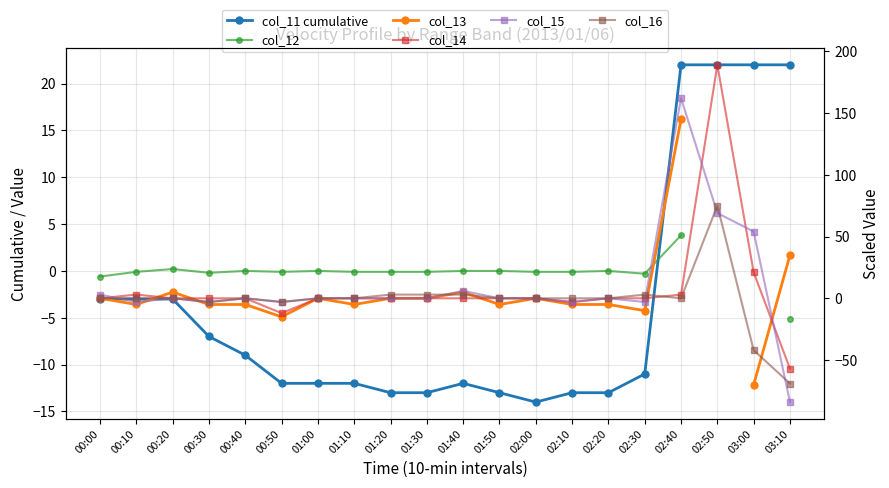

Between 02:40 and 02:10, which is larger?

02:40